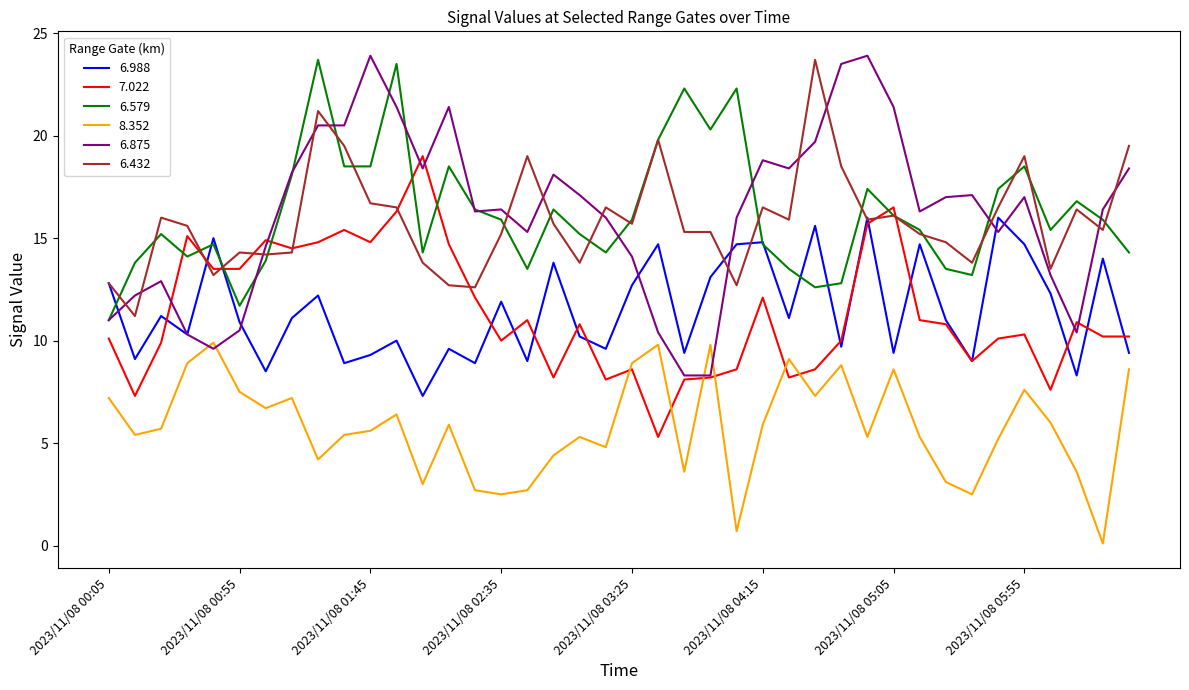

What is the difference between the maximum and second lowest values in the 6.875 series?

15.6